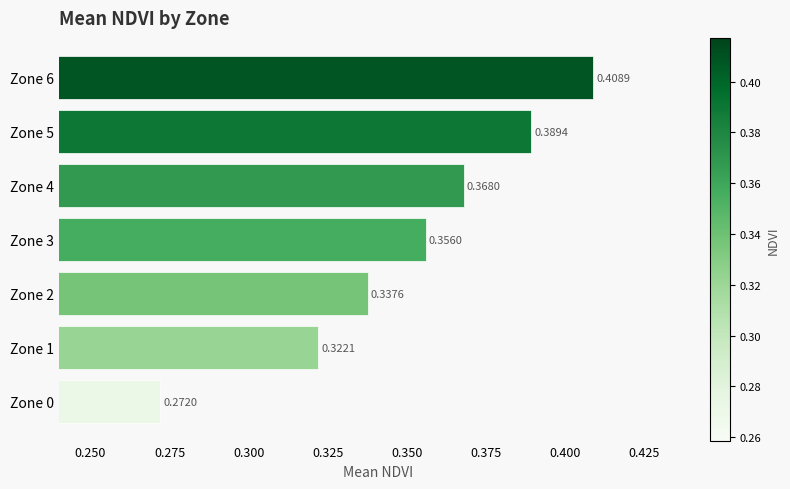

What is the change in value from Zone 1 to Zone 5?

+0.1